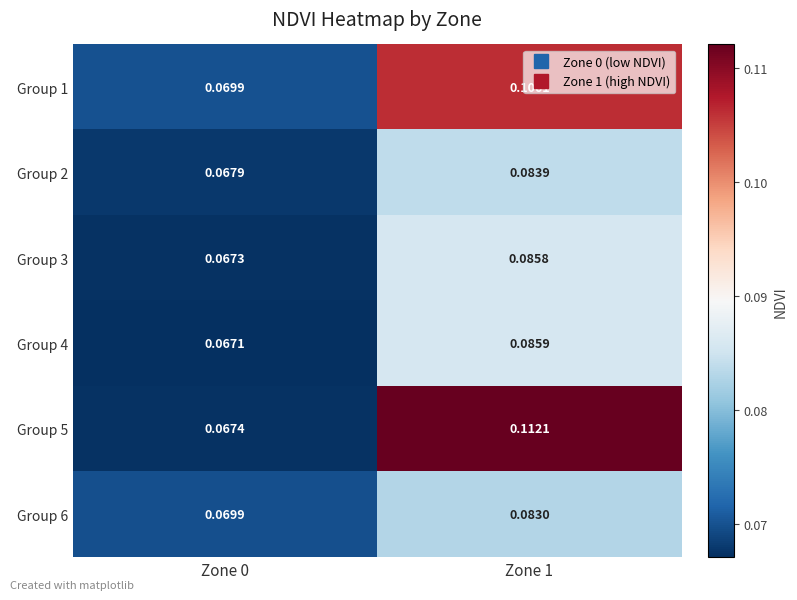

Is the value of Group 3 at Zone 0 greater than the value of Group 4 at Zone 0?

Yes